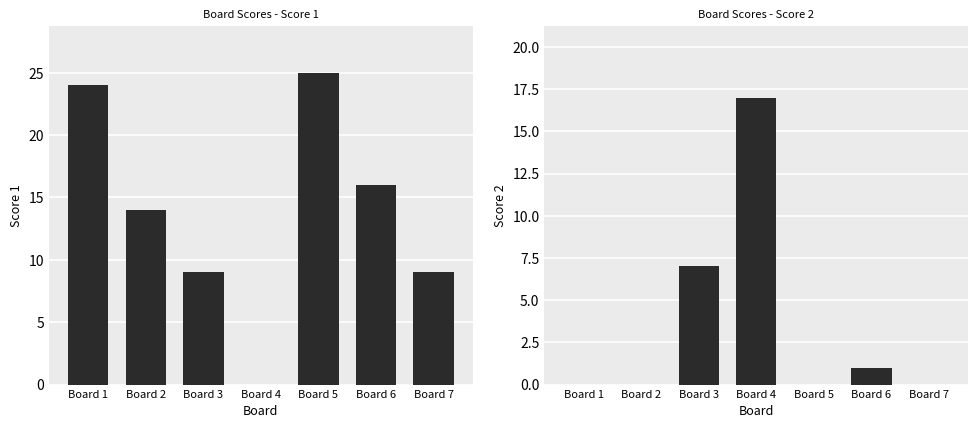

How many data points in Score 1 are less than 14?

3